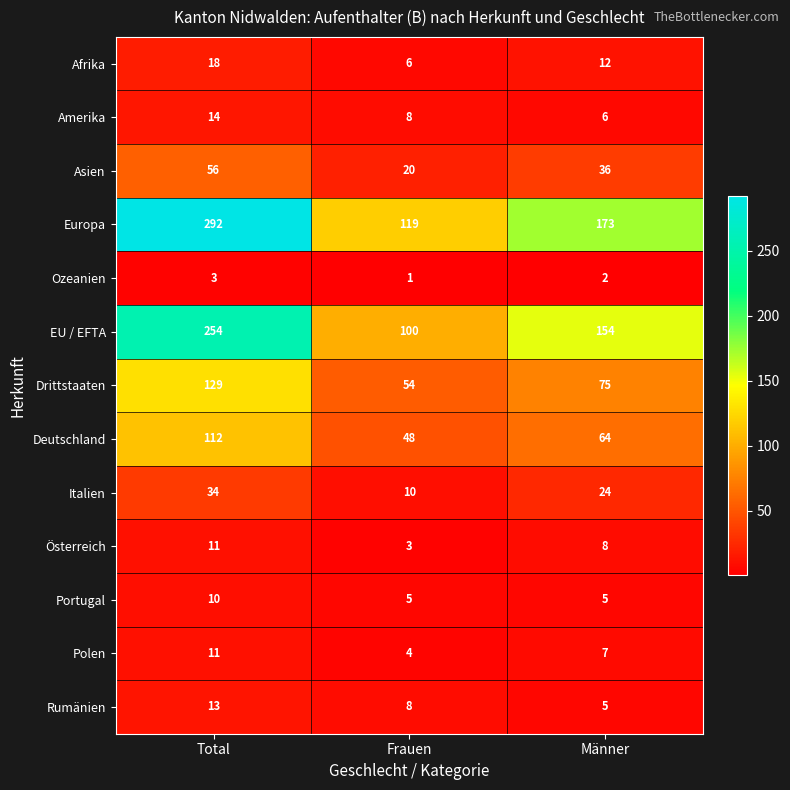

At how many categories does at least one series exceed 90?

3